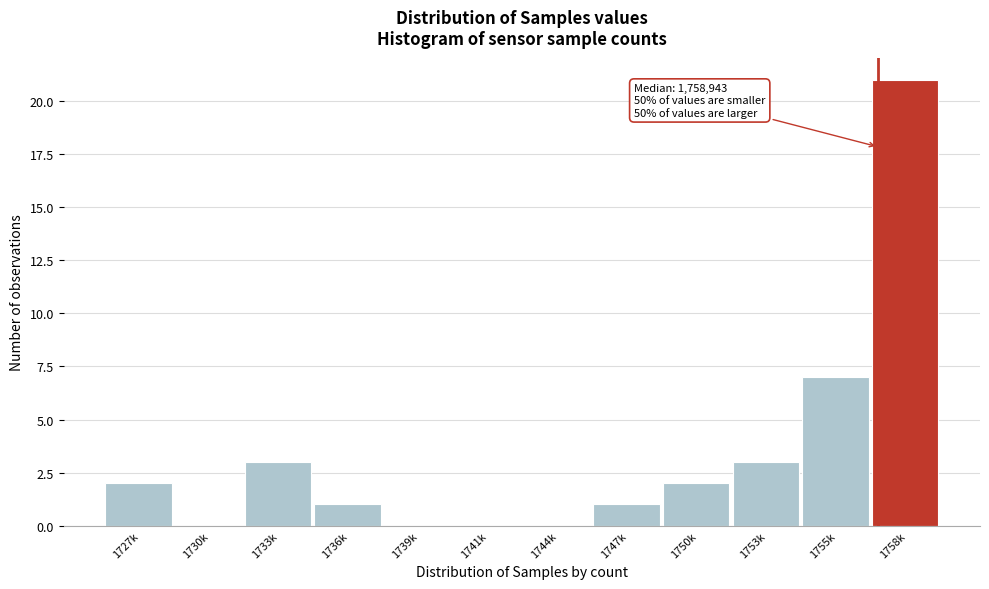

Reading left to right, extract all data points from this chart.

1727k=2	1730k=0	1733k=3	1736k=1	1739k=0	1741k=0	1744k=0	1747k=1	1750k=2	1753k=3	1755k=7	1758k=21